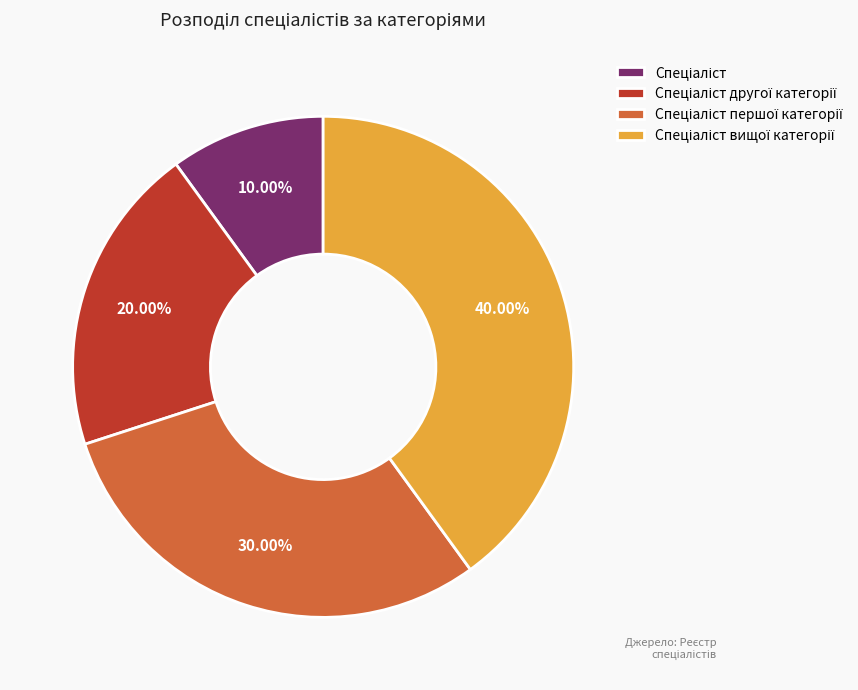

Is there any slice that represents more than half of the pie?

No